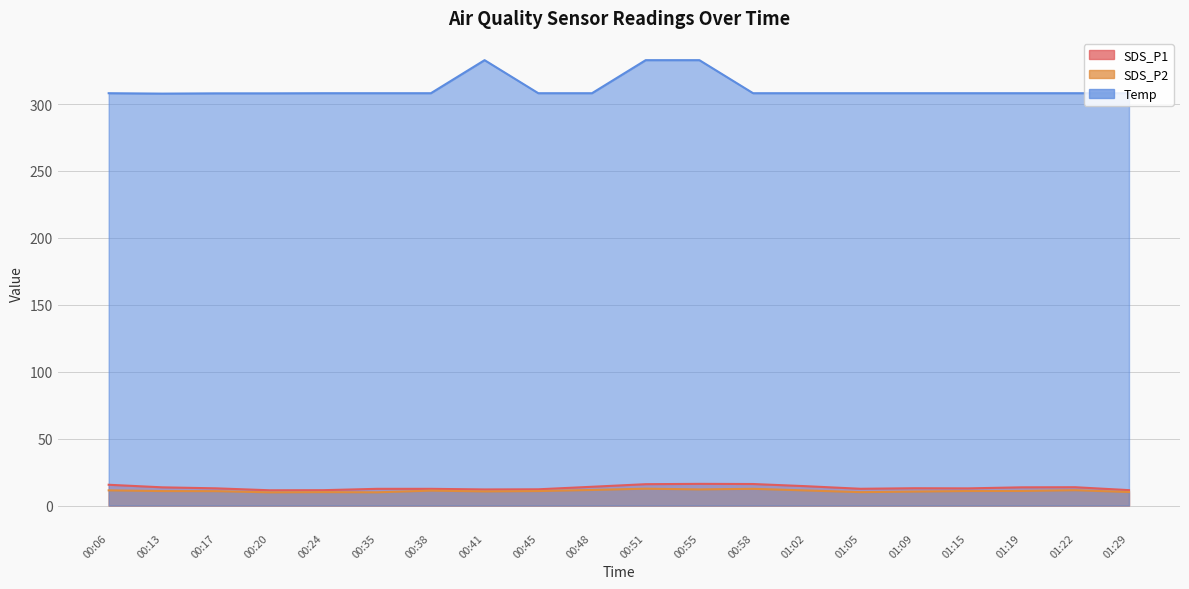

What is the sum of the Temp values at 00:24 and 01:22?

616.2